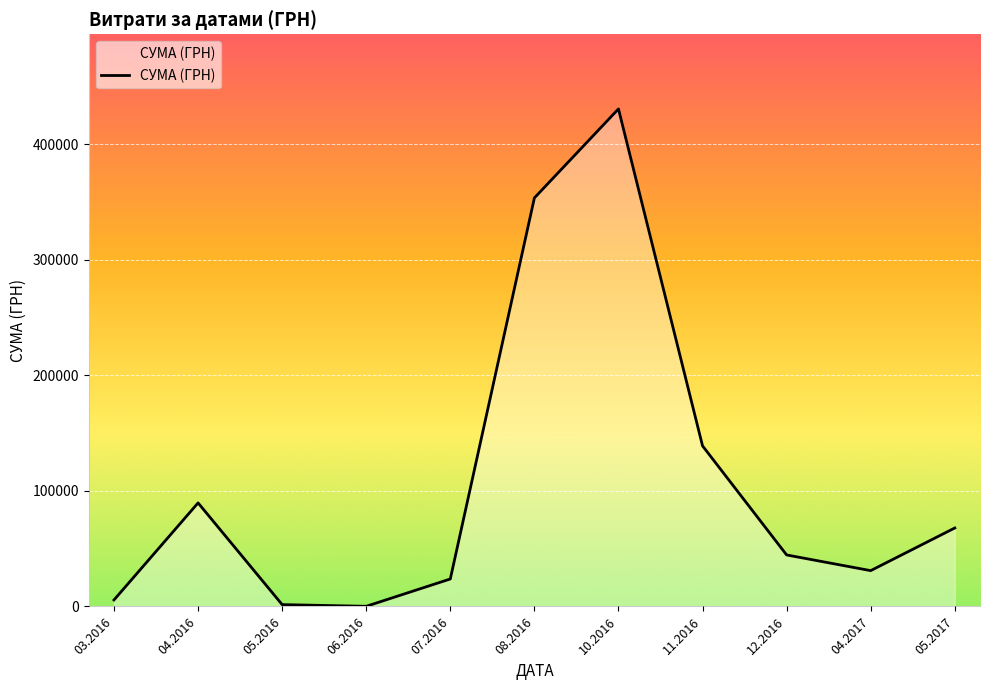

Approximately how many times larger is the value at 10.2016 compared to 12.2016?

9.7